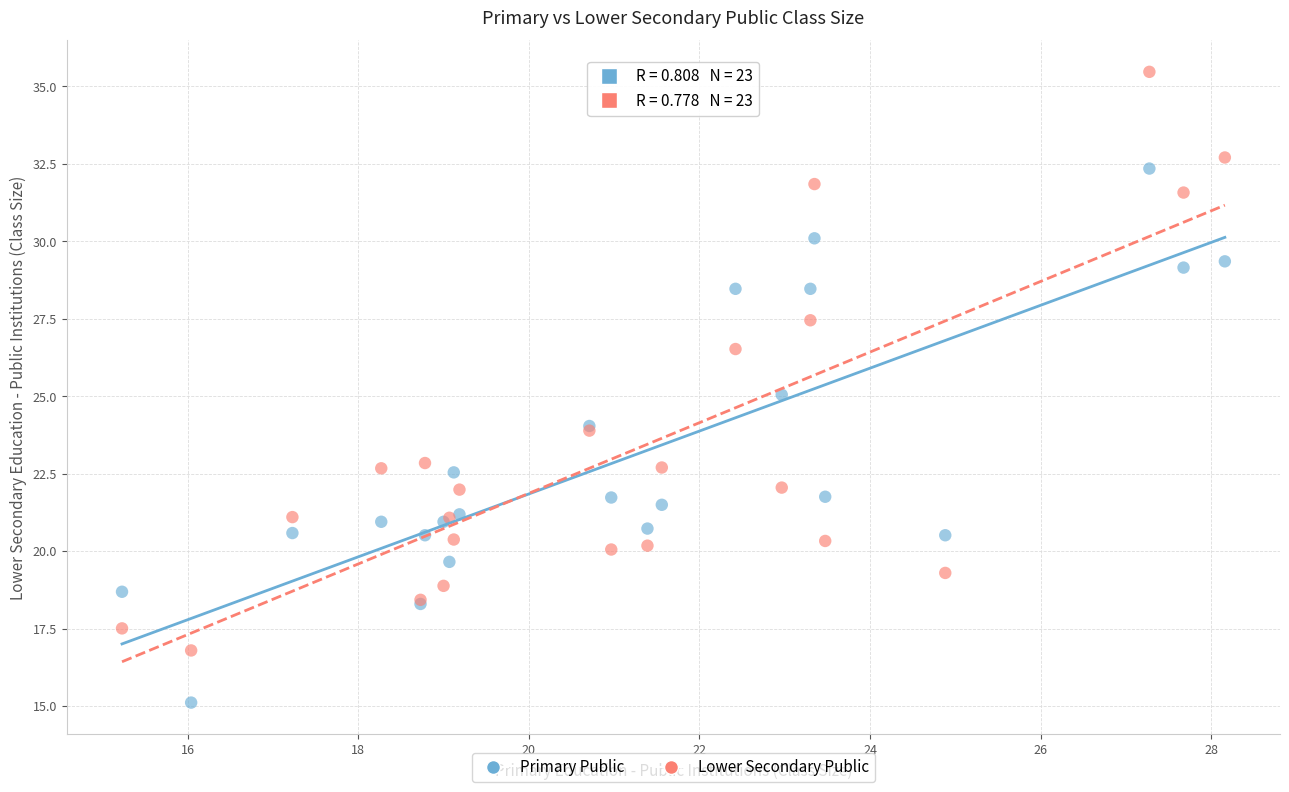

What are all the series names shown in the legend?

Primary Public, Lower Secondary Public